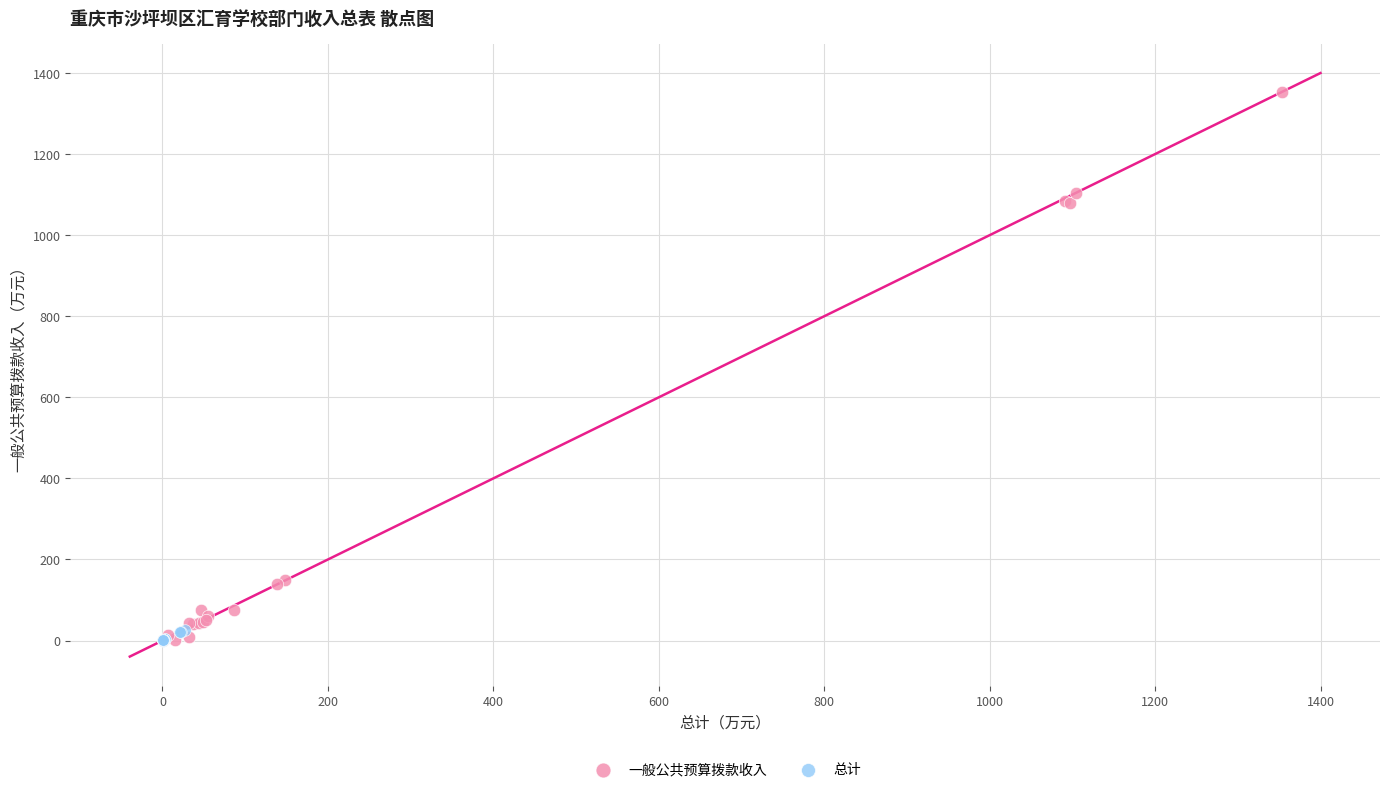

Which series has the largest Y range (max minus min)?

一般公共预算拨款收入